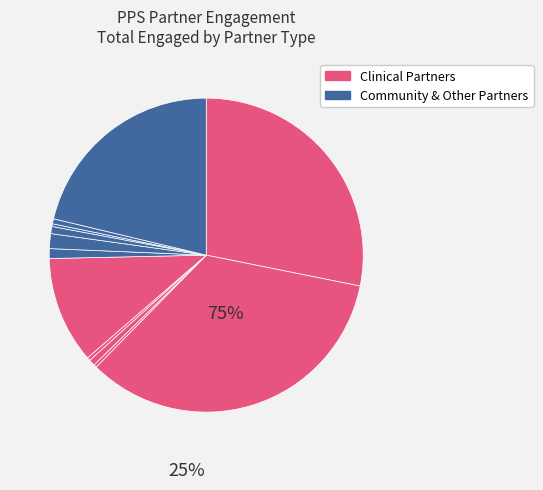

To the nearest percent, what is the average slice percentage?

8%